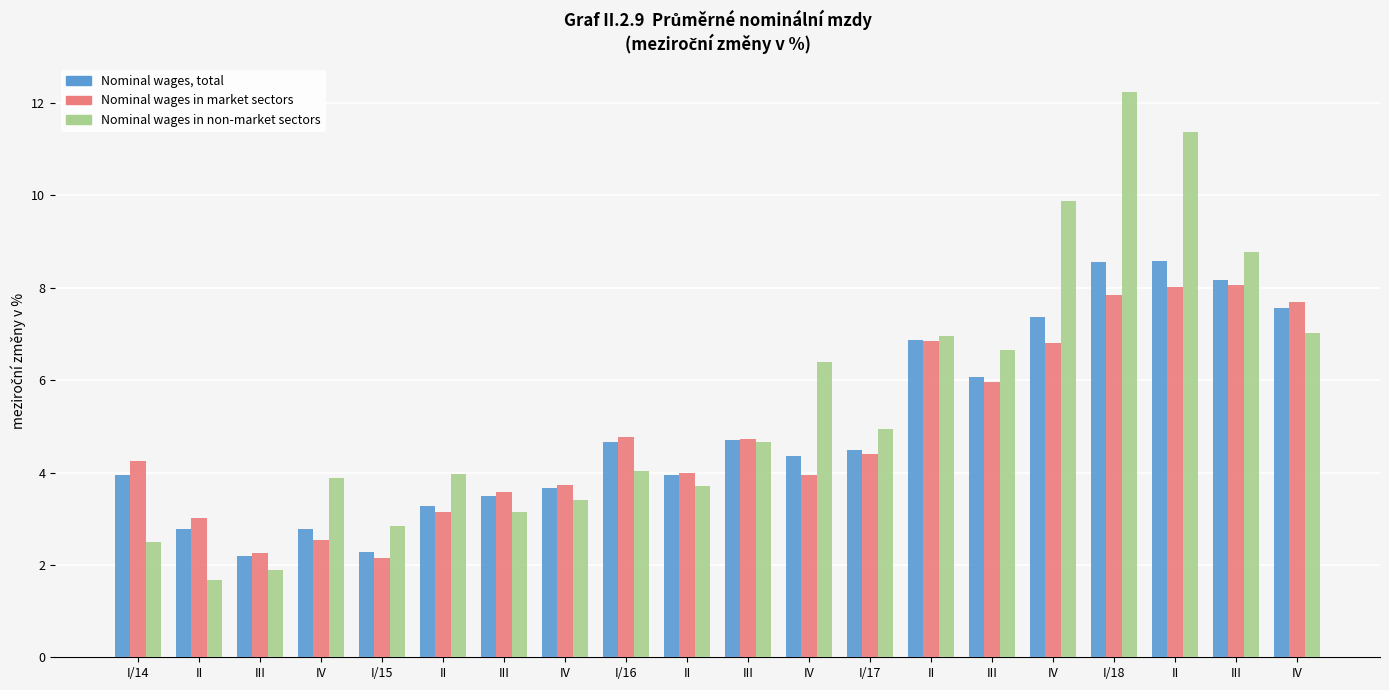

What are all the series names shown in the legend?

Nominal wages, total, Nominal wages in market sectors, Nominal wages in non-market sectors